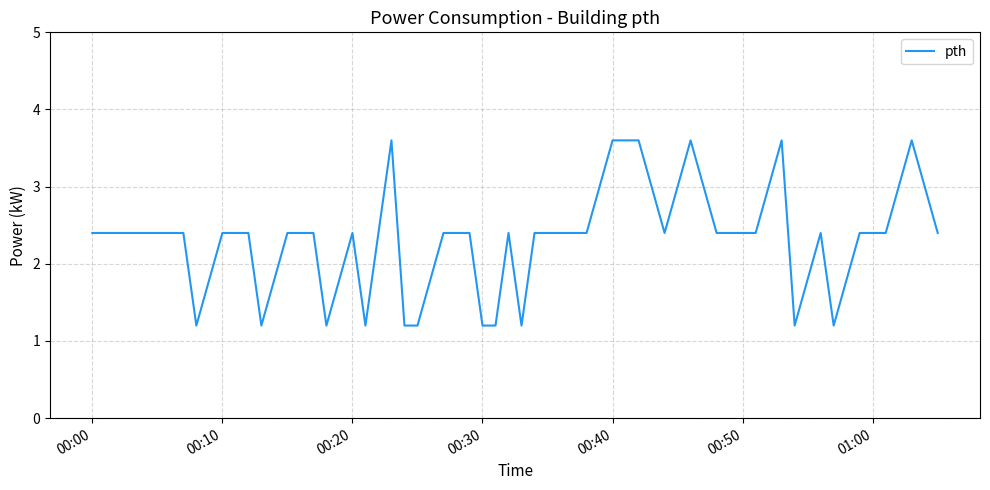

What is the maximum value shown in the chart?

3.6